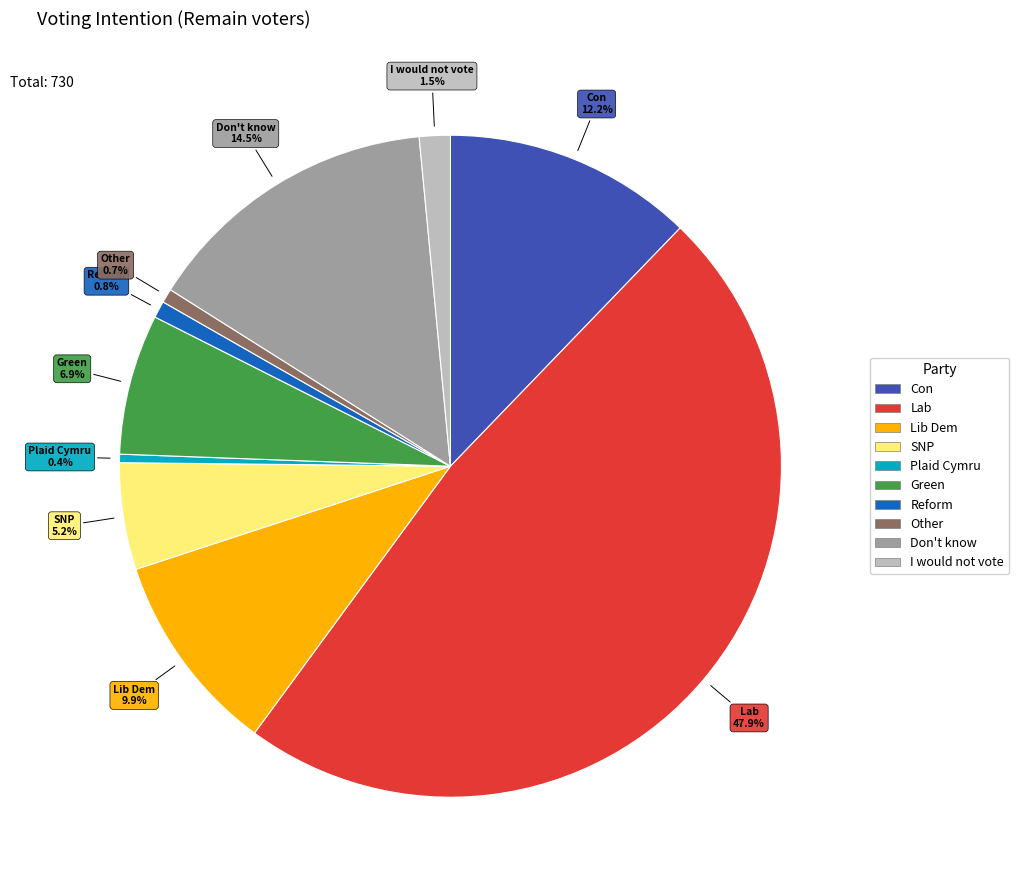

How many segments does this pie chart have?

10